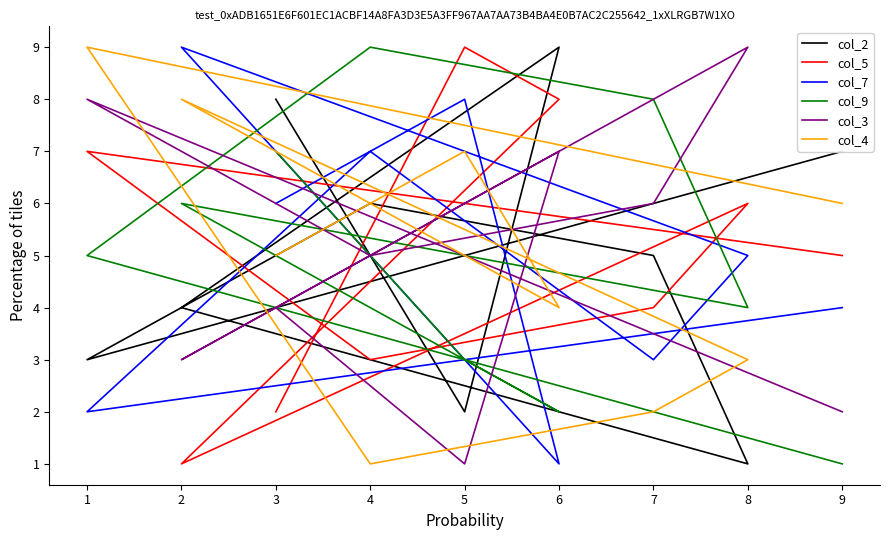

At which label does col_2 first exceed 5?

3